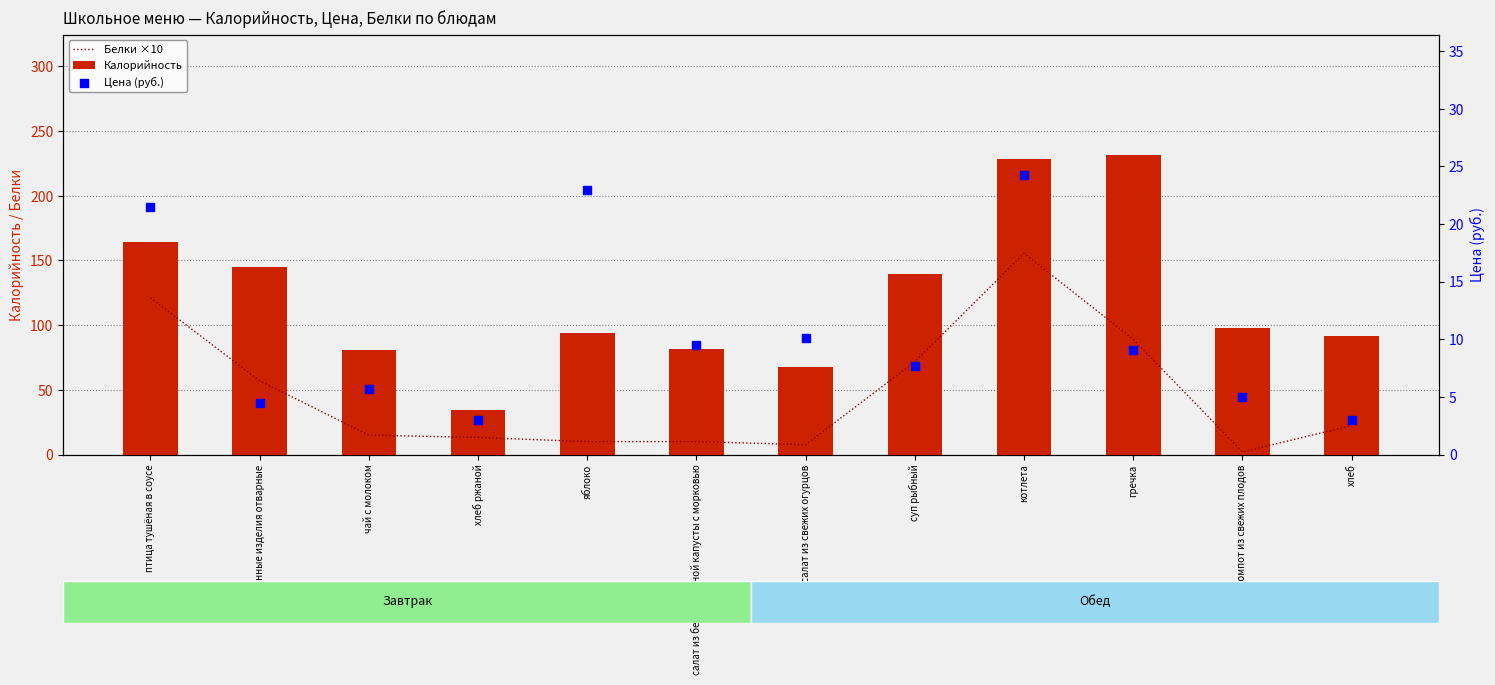

Which series reaches the minimum Y coordinate?

Белки ×10